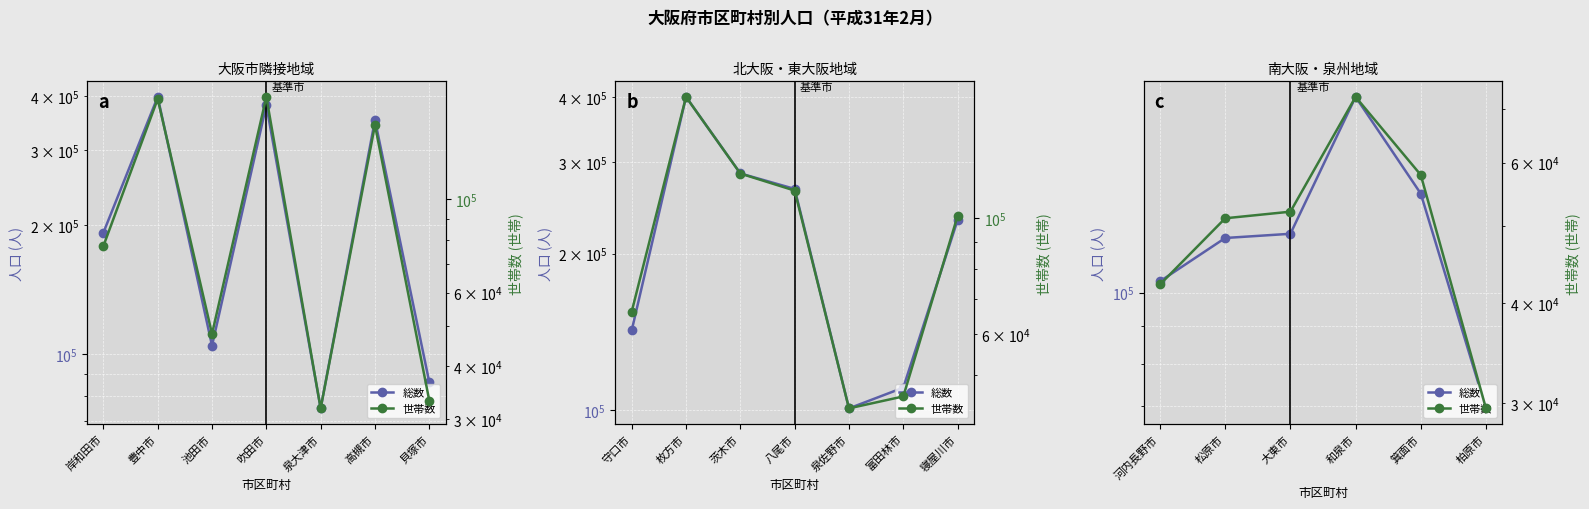

What is the approximate value of 世帯数 at 大東市, to the nearest 10?

52100